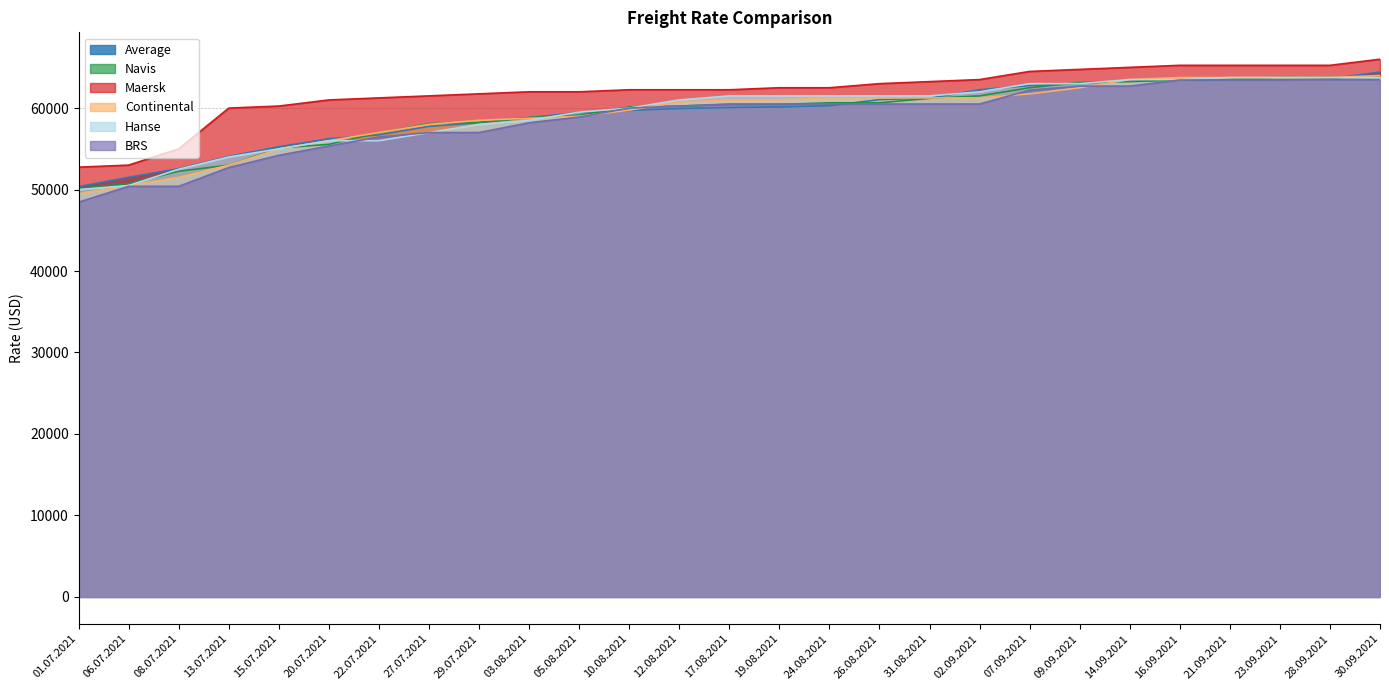

How many categories are shown in the chart?

27